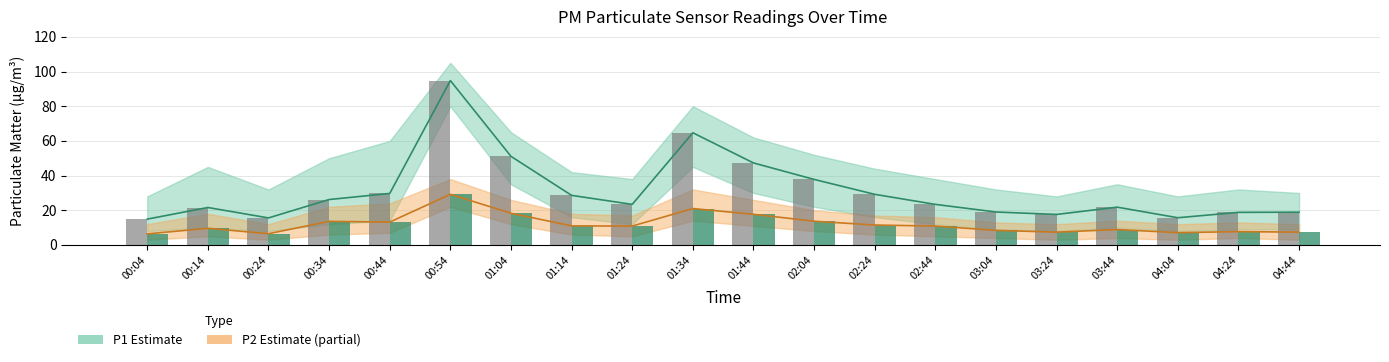

Between 04:04 and 03:44, which is larger?

03:44